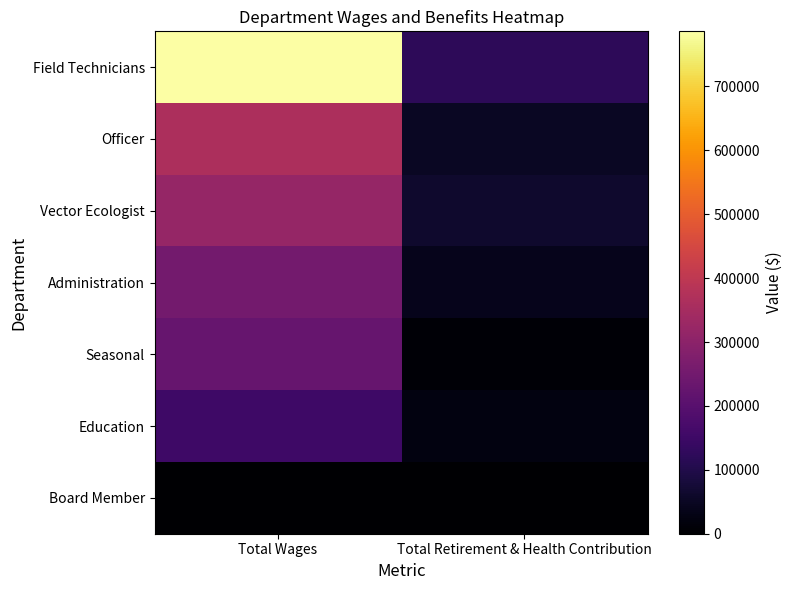

Which series has the widest spread of values?

Field Technicians